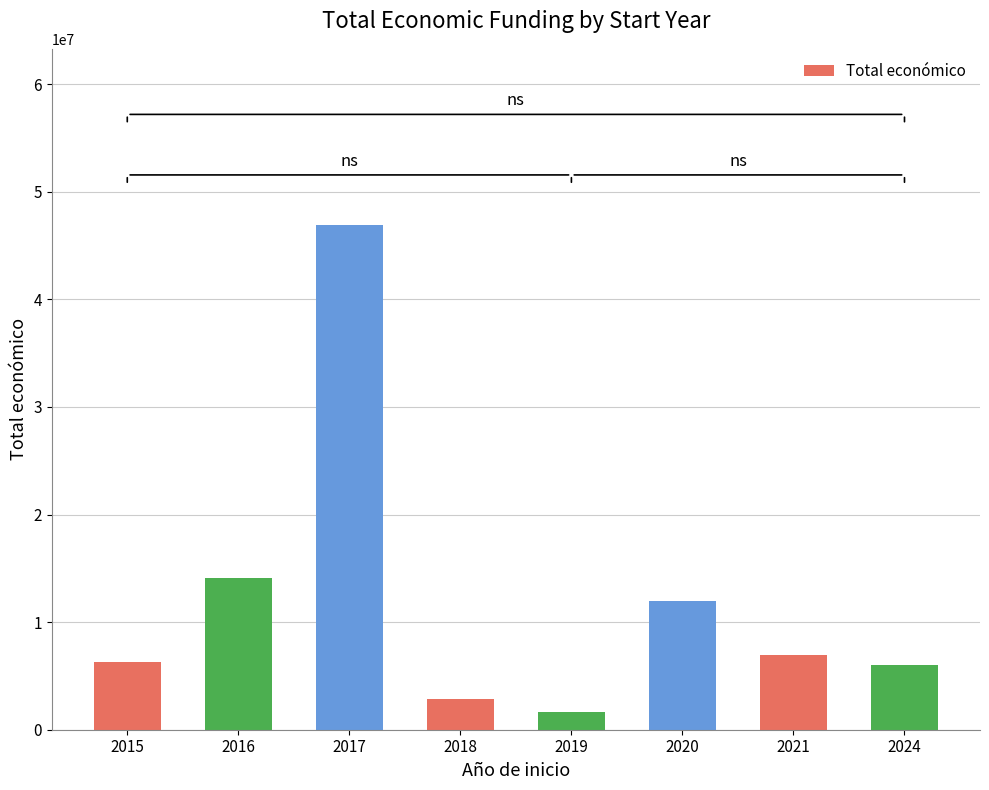

What is the ratio of the value at 2019 to the value at 2018?

0.6